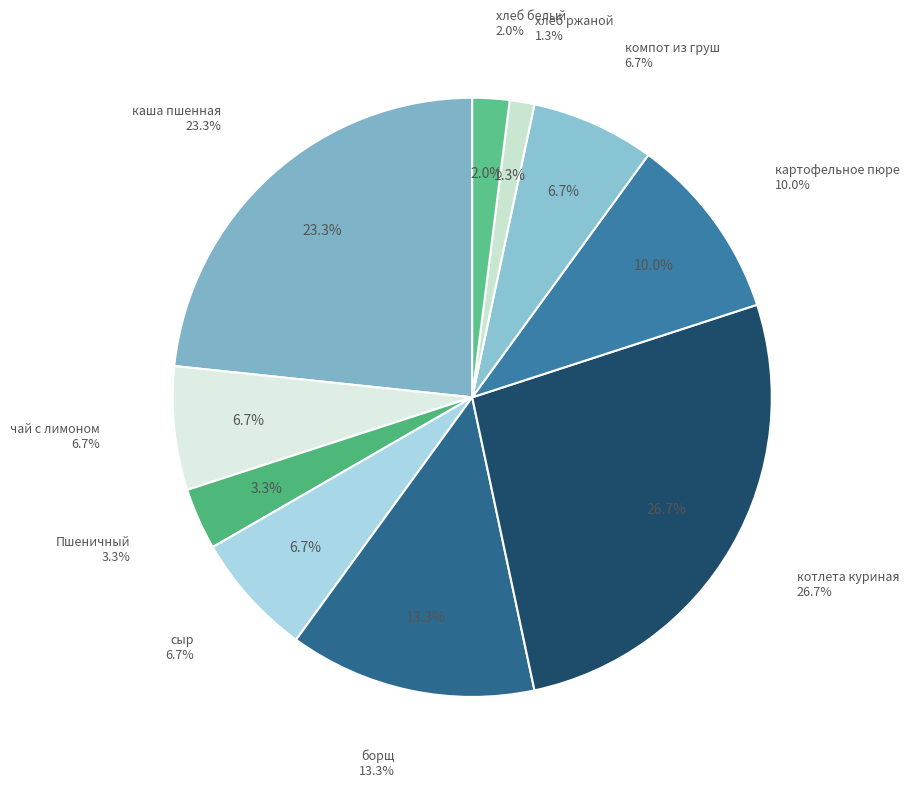

What is the largest slice in the pie chart?

котлета куриная